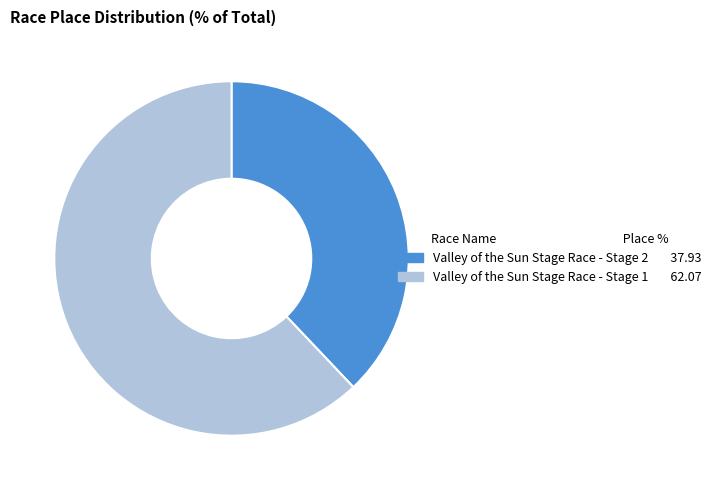

Is Valley of the Sun Stage Race - Stage 1 the majority of the pie?

Yes